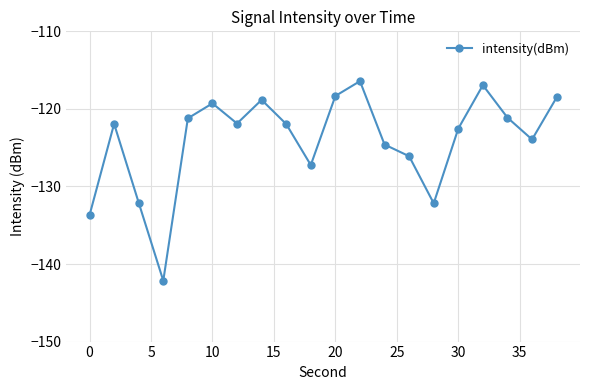

What is the value of the 2nd point from the left?

-121.9